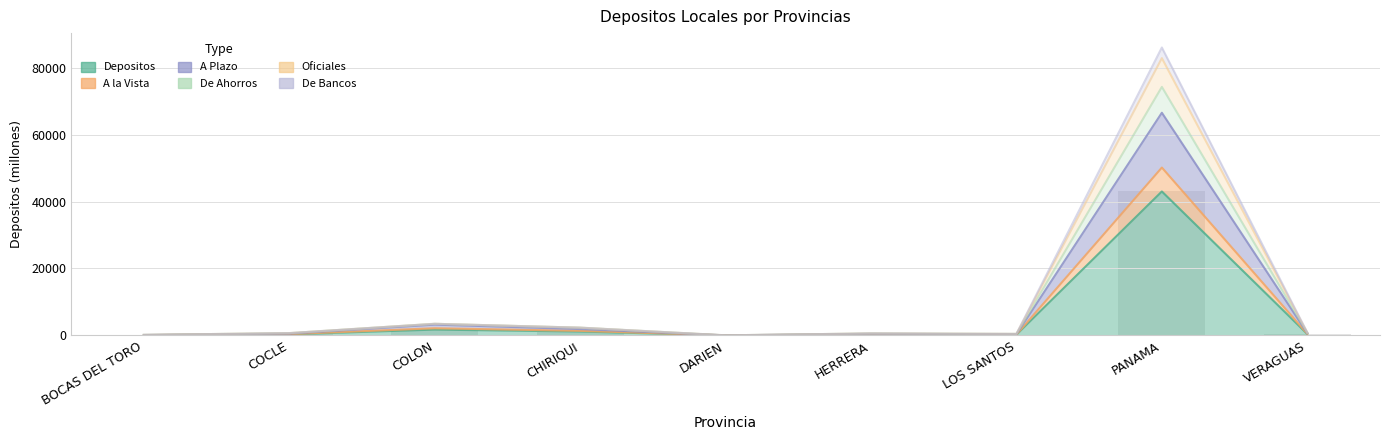

Where is De Bancos nearest to the value 41426?

COLON